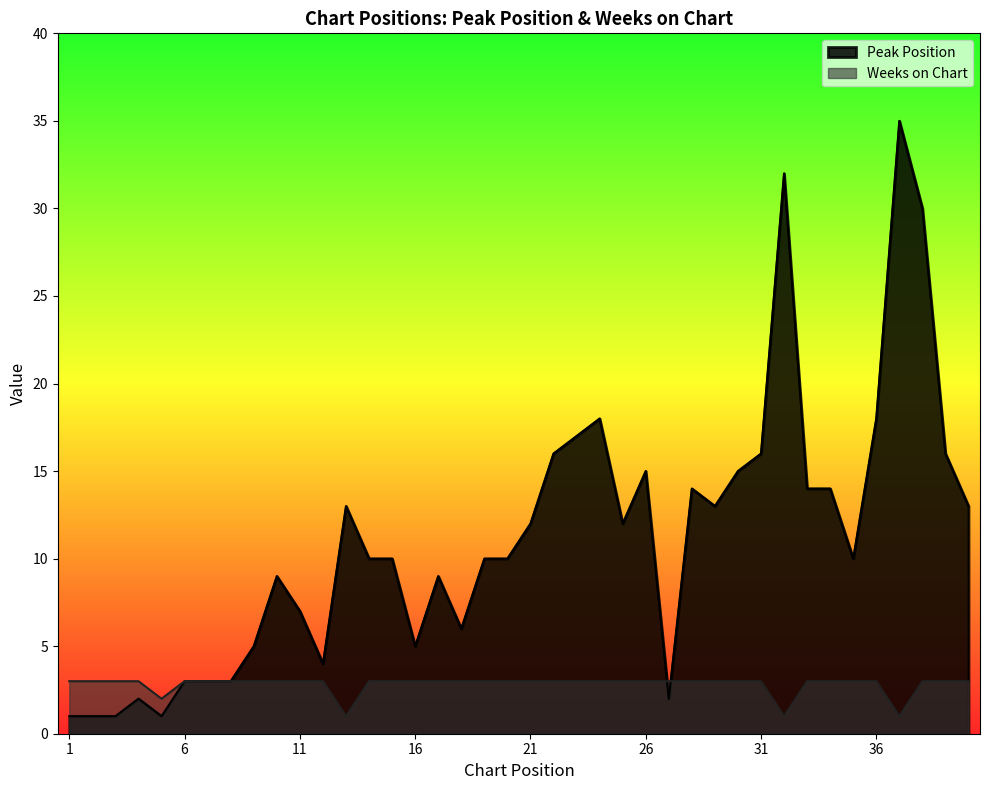

Does the chart have visible grid lines?

No